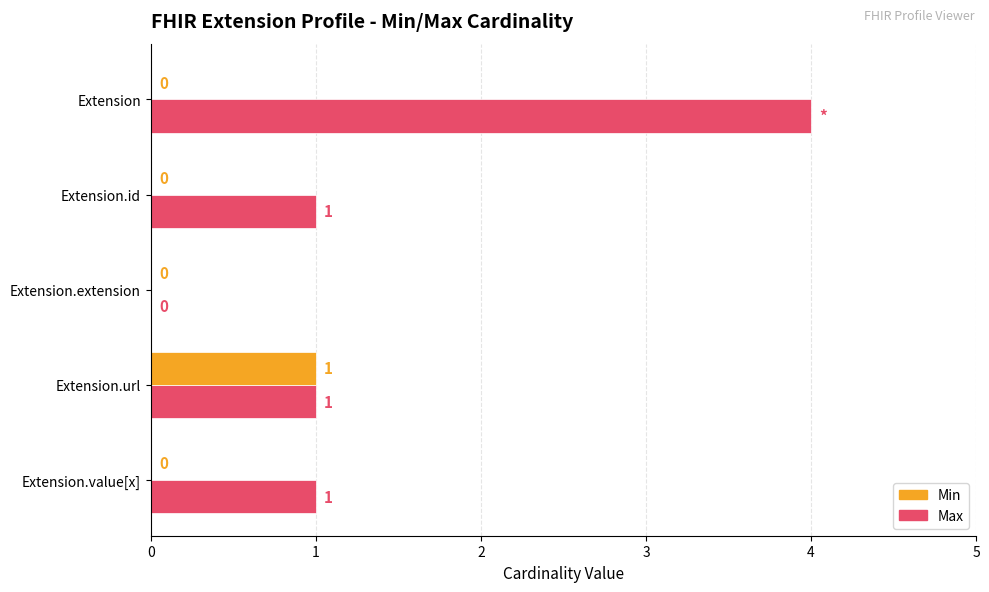

What are all the series names shown in the legend?

Min, Max